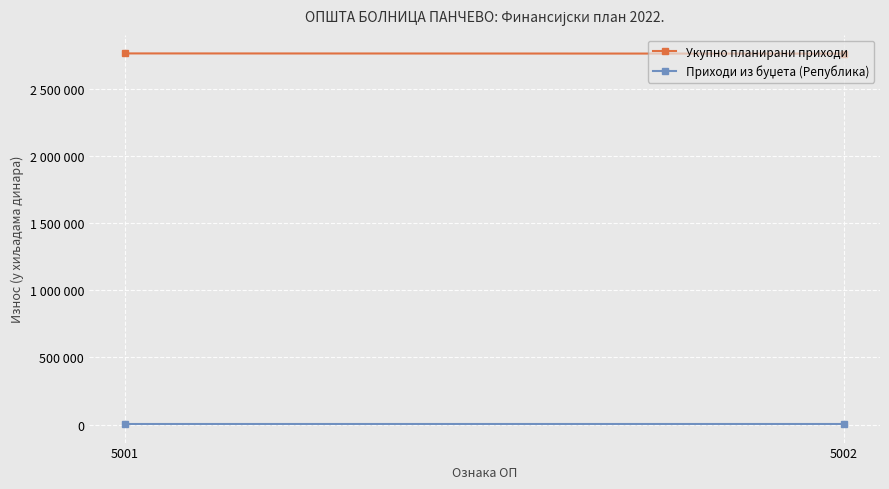

What is the greatest value displayed?

2764011